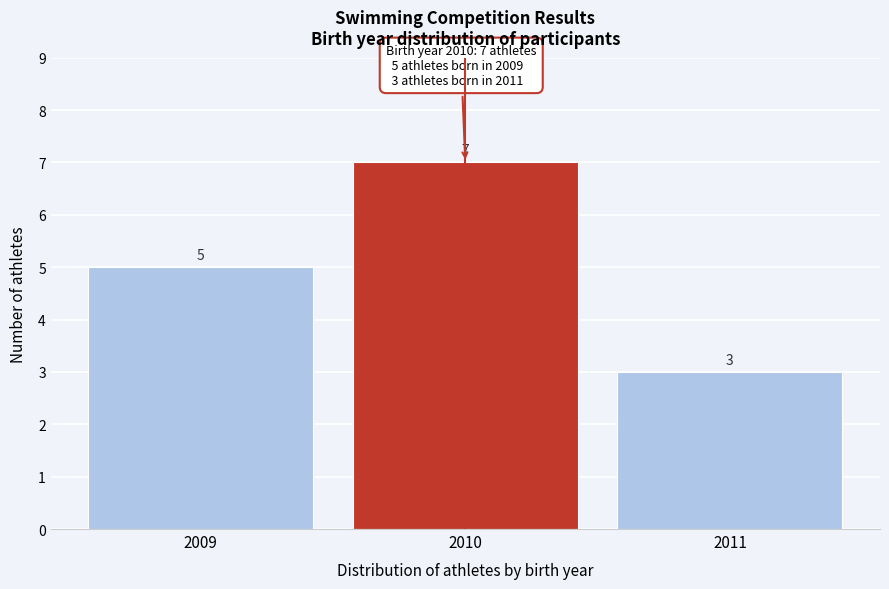

Reading right to left, extract all data points from this chart.

2011=3	2010=7	2009=5